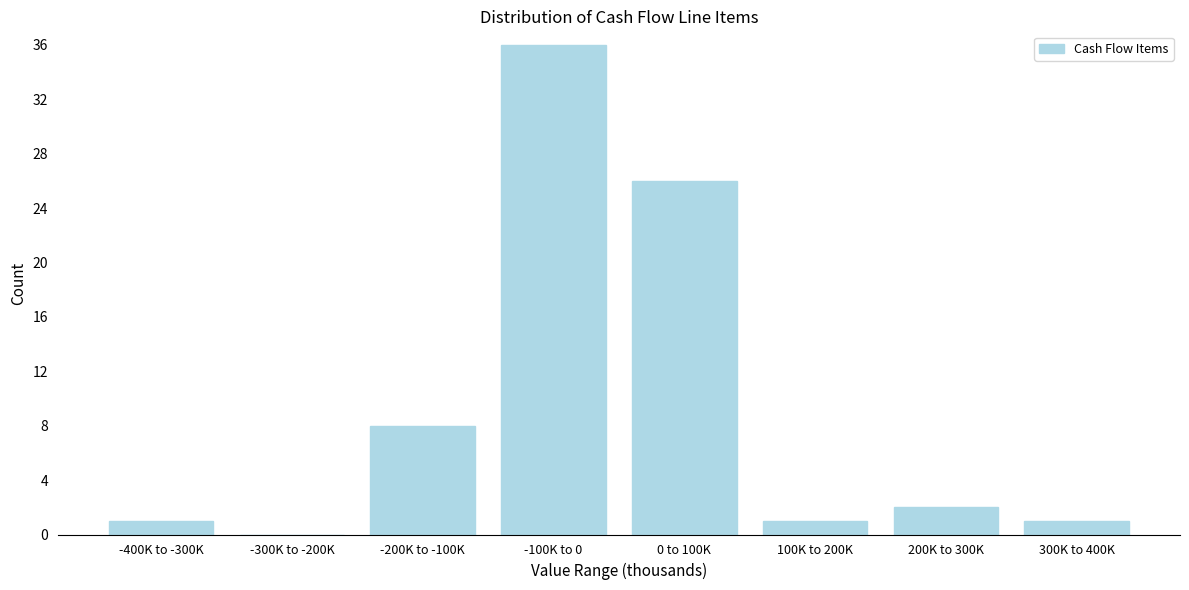

Reading left to right, list all the values displayed in this chart.

-400K to -300K=1	-300K to -200K=0	-200K to -100K=8	-100K to 0=36	0 to 100K=26	100K to 200K=1	200K to 300K=2	300K to 400K=1